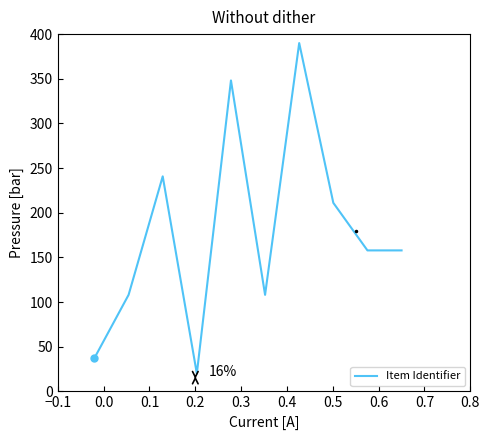

What is the maximum value shown in the chart?

390.0